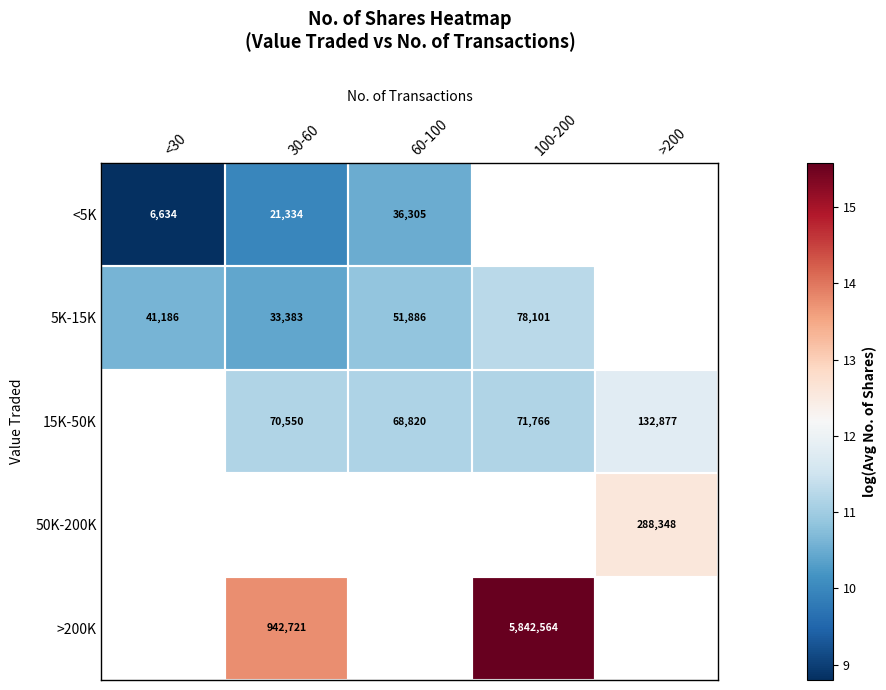

Is the value of 15K-50K at 30-60 greater than the value of <5K at <30?

Yes